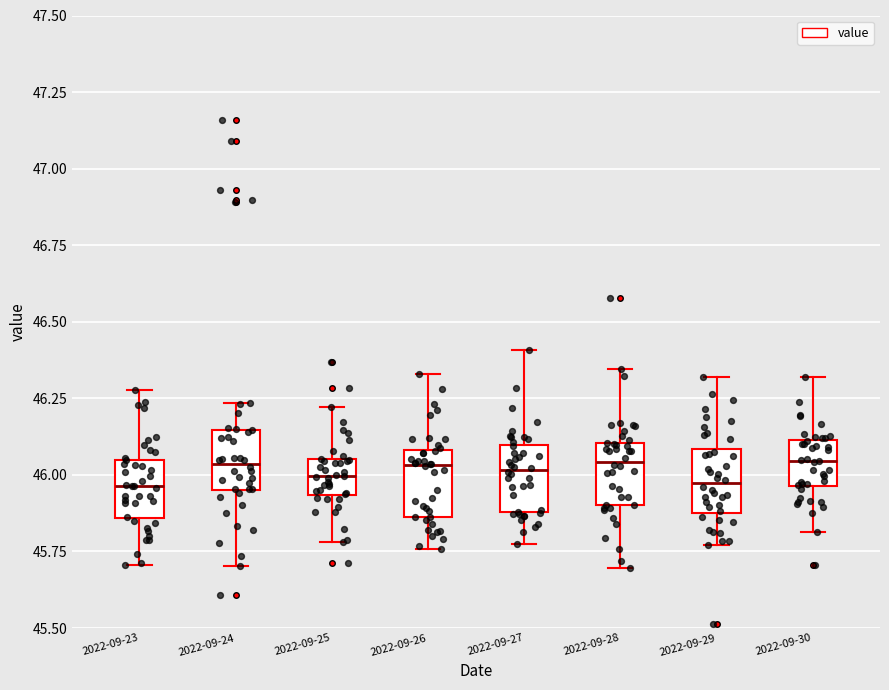

Where is the upper edge of the box for 2022-09-25 on the y-axis? The values are not printed on the chart, so give them approximately, as read against the axis.

46.05